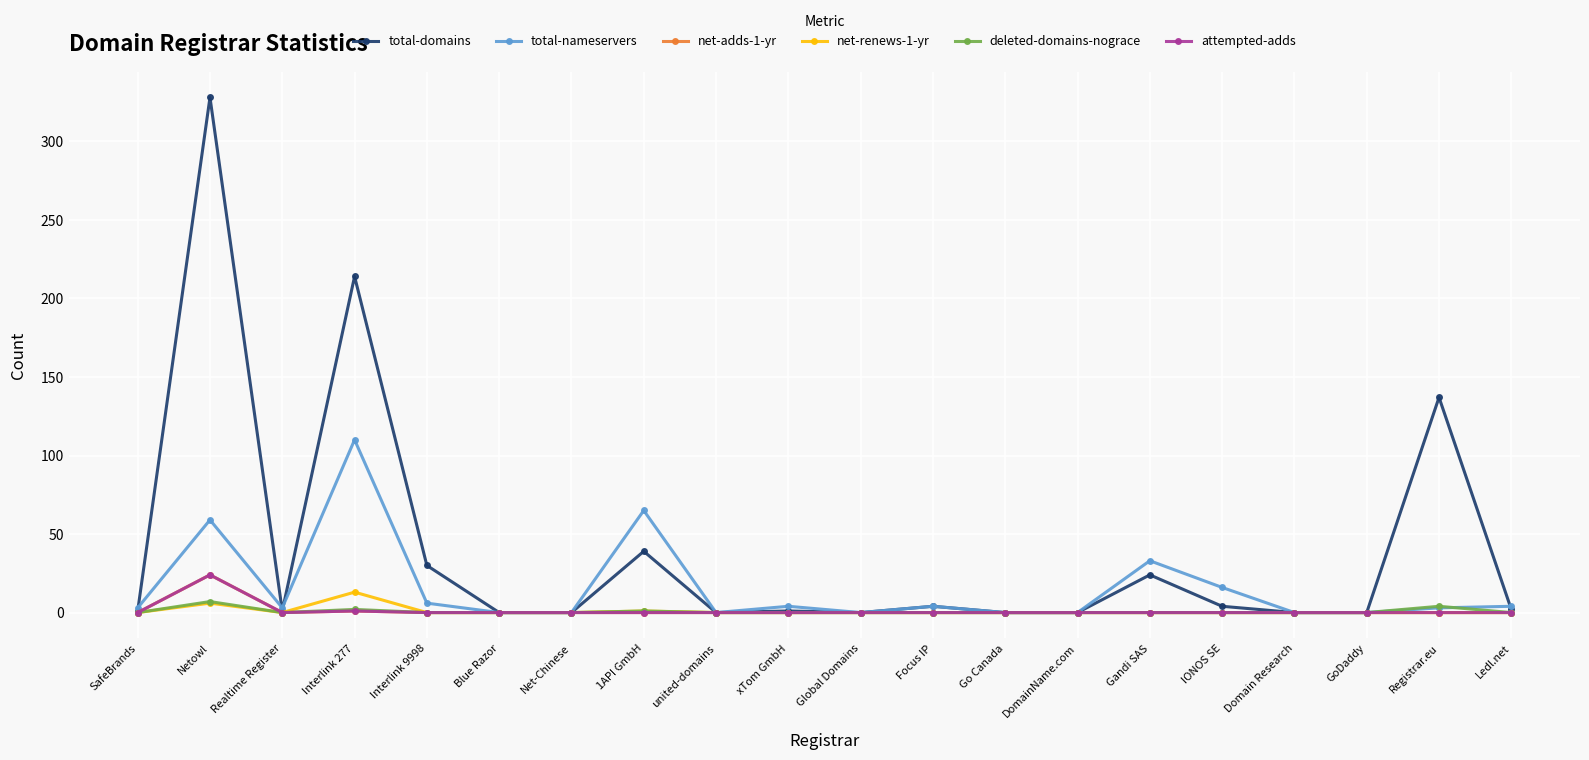

Is it true that net-renews-1-yr equals 1 at 1API GmbH?

True